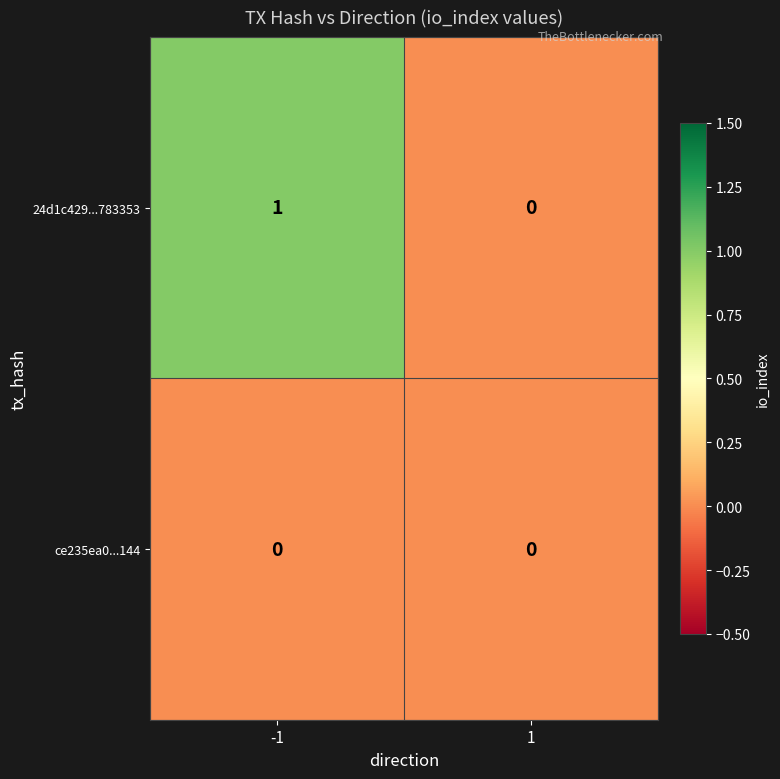

List the series in order of their overall mean, highest first.

24d1c429...783353, ce235ea0...144